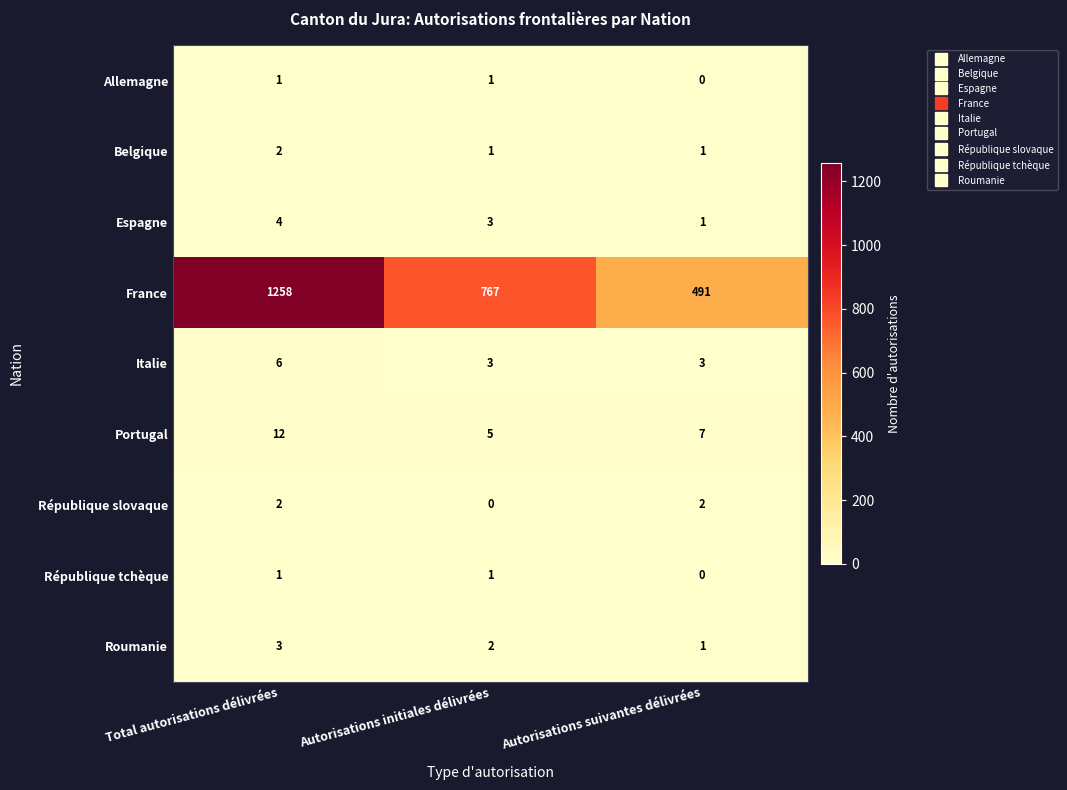

Read the Italie value at Autorisations initiales délivrées.

3